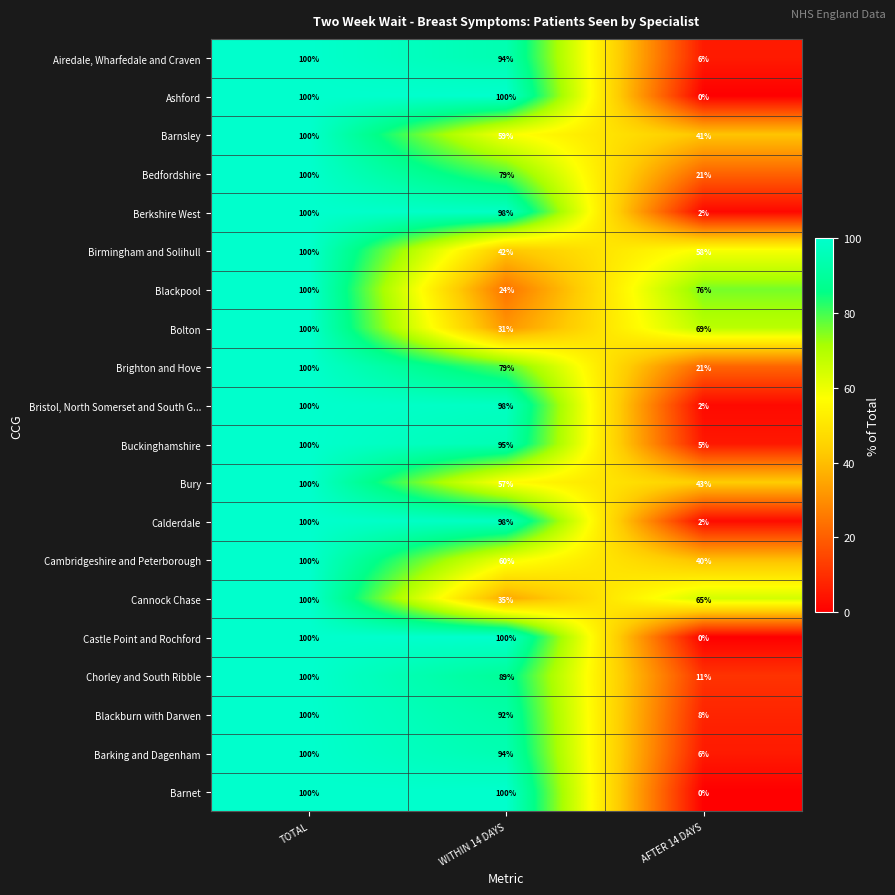

Which label corresponds to the smallest value in the chart?

AFTER 14 DAYS